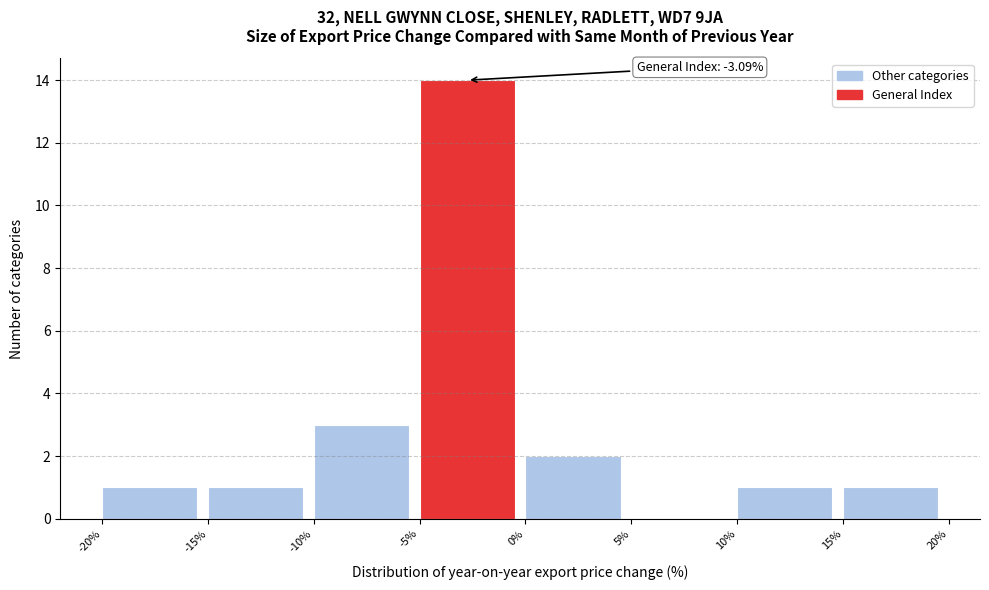

Over which range of the x-axis is the bar tallest?

-5% to 0%